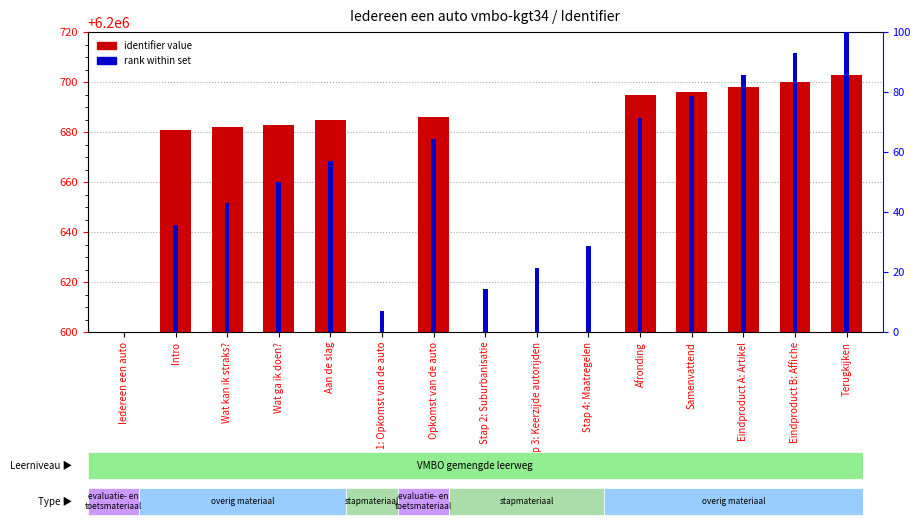

How many values in the identifier value series exceed 6200683?

7